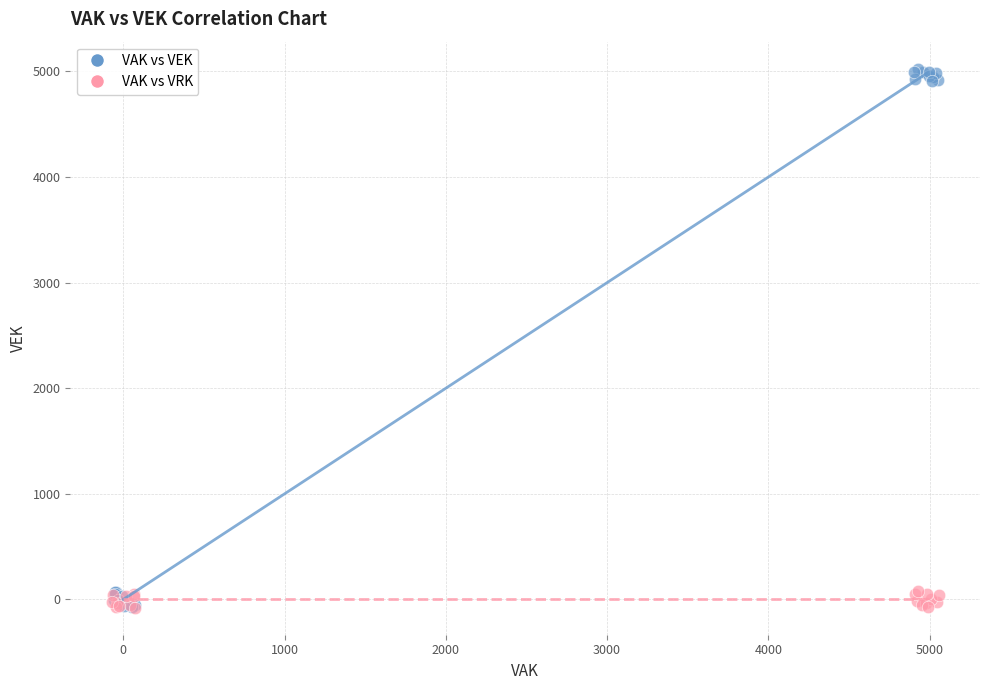

Which series reaches the maximum Y coordinate?

VAK vs VEK